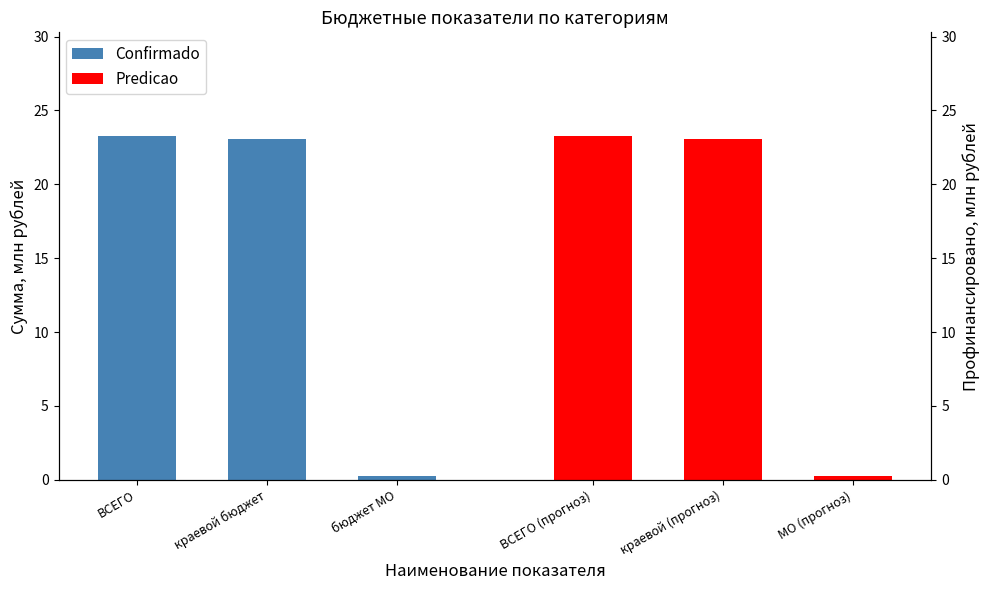

Which category has the highest value in the Confirmado series?

ВСЕГО